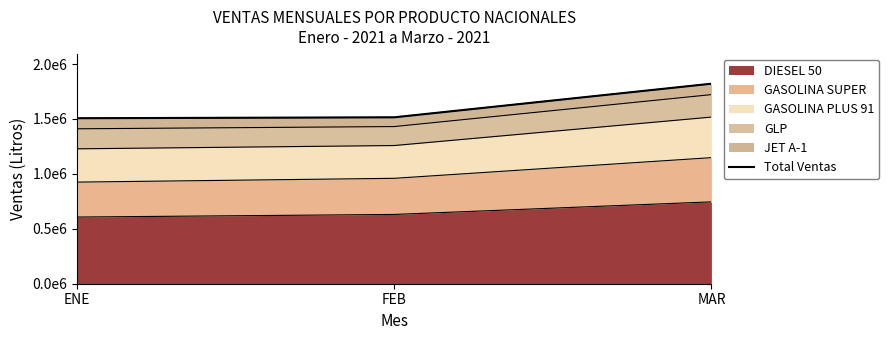

List the labels in order of value, largest first.

MAR, FEB, ENE